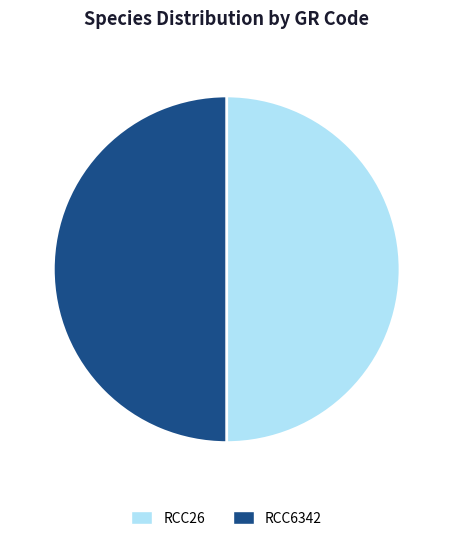

What is the ratio of the value at RCC26 to the value at RCC6342?

1.0